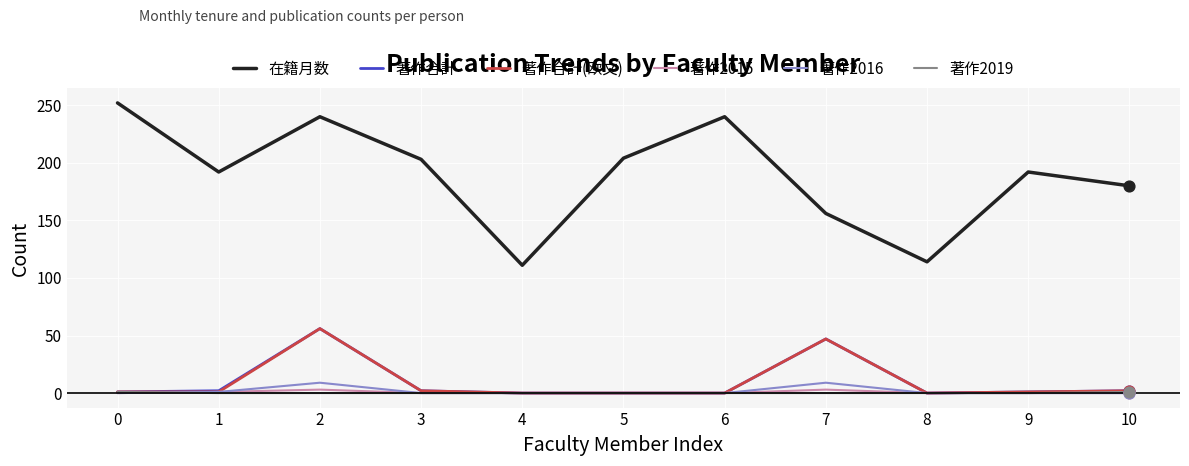

Is the value of 著作合計(欧文) at 1 greater than the value of 在籍月数 at 8?

No